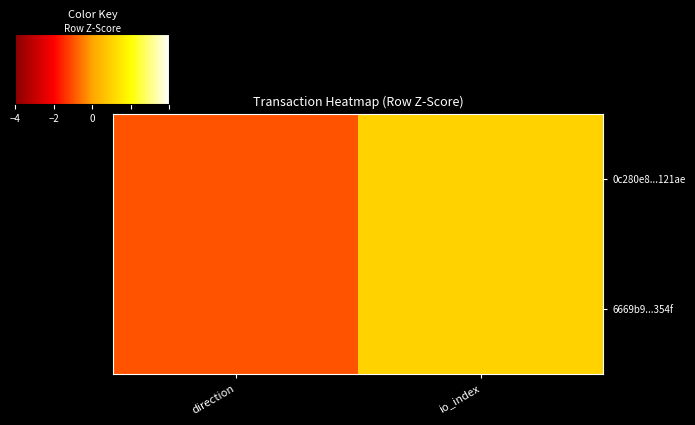

Reading left to right, list all the values displayed in this chart.

0c280e8...121ae: direction=-1	io_index=1
6669b9...354f: direction=-1	io_index=1